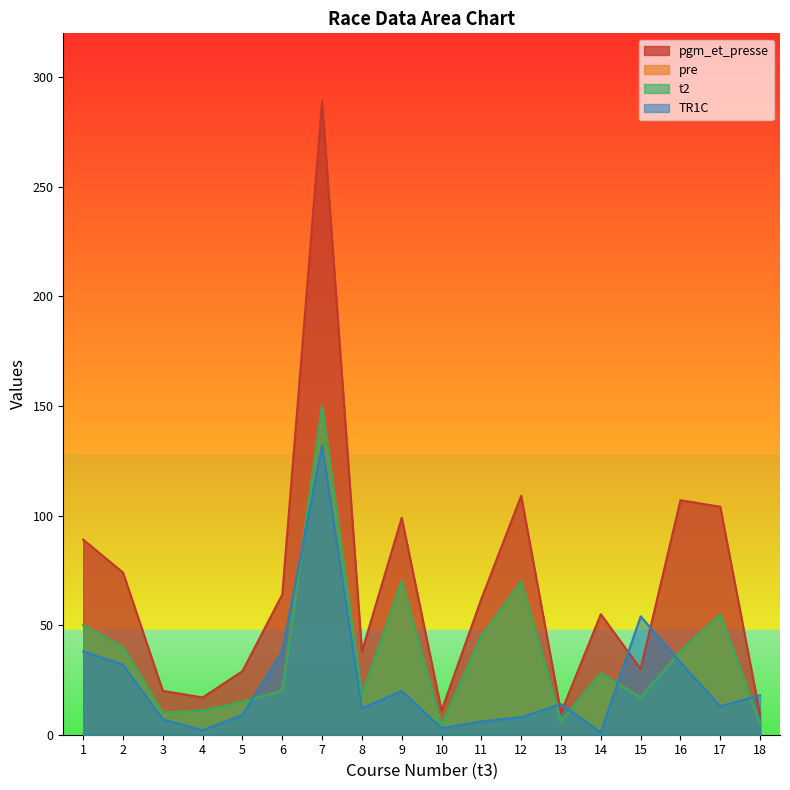

Rank the series by their maximum value, from lowest to highest.

TR1C, pre, t2, pgm_et_presse